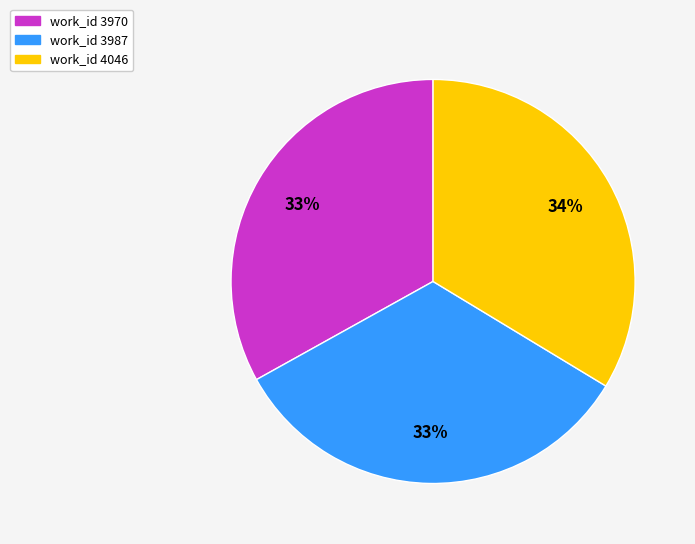

Is there any slice that represents more than half of the pie?

No